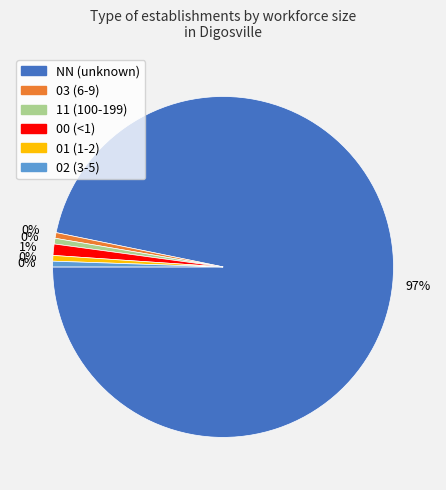

Which has a higher value, 01 or 02?

01